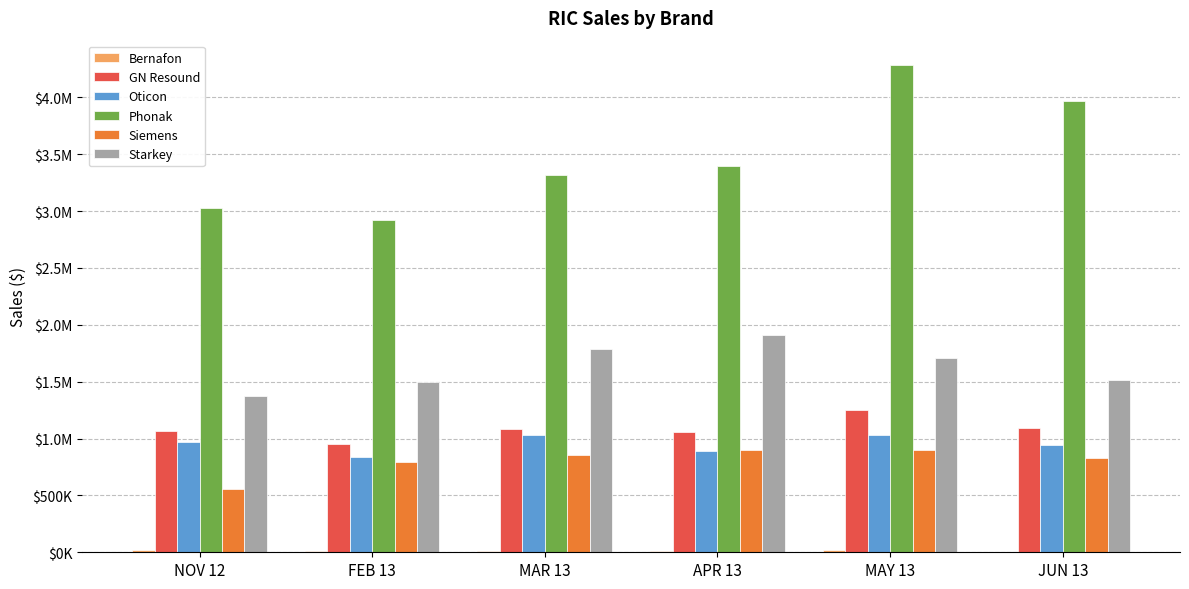

At how many categories does at least one series exceed 2348058?

6